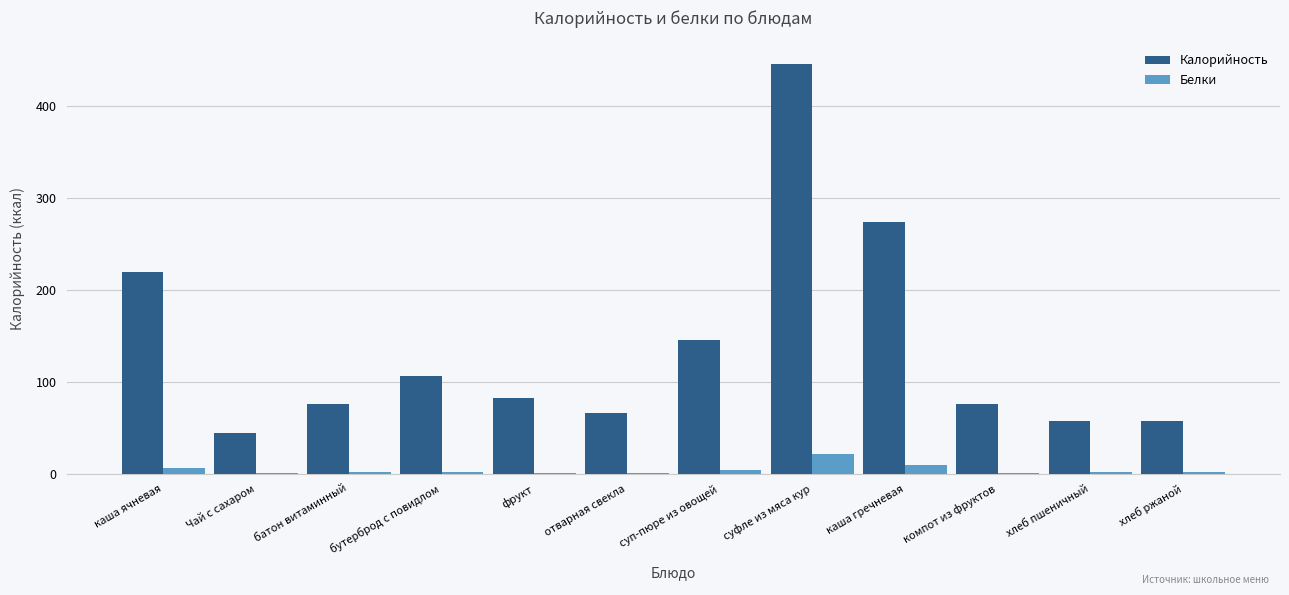

How many data points does each series have?

12